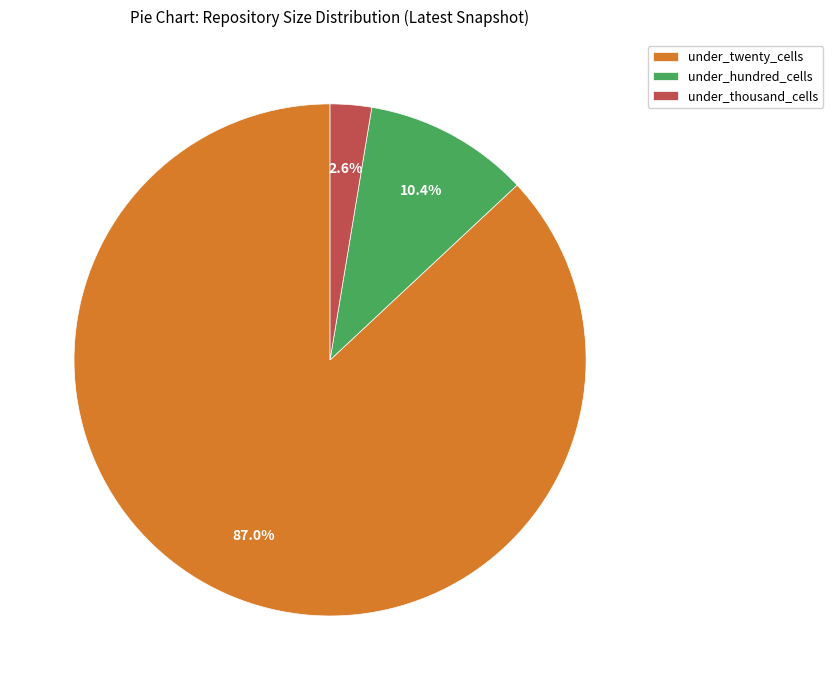

Count the number of slices in the pie.

3